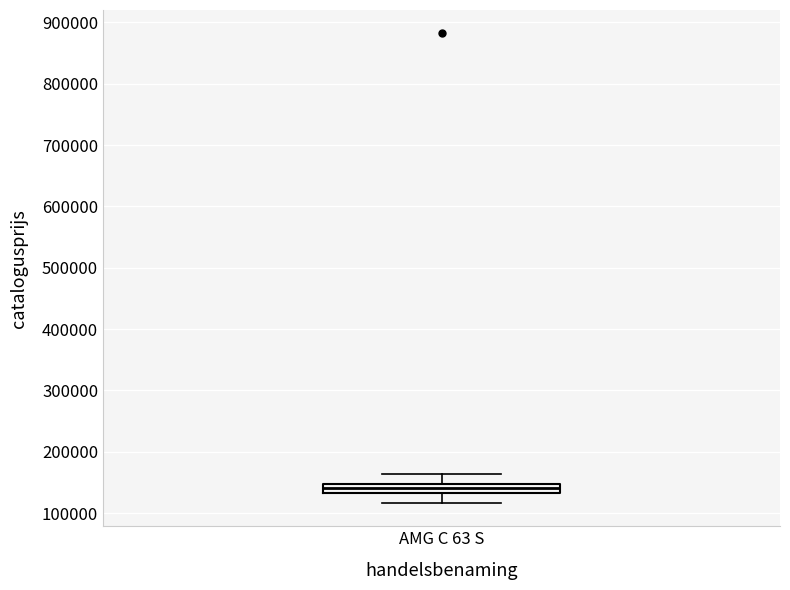

Where is the upper edge of the box for AMG C 63 S on the y-axis? The values are not printed on the chart, so give them approximately, as read against the axis.

150000